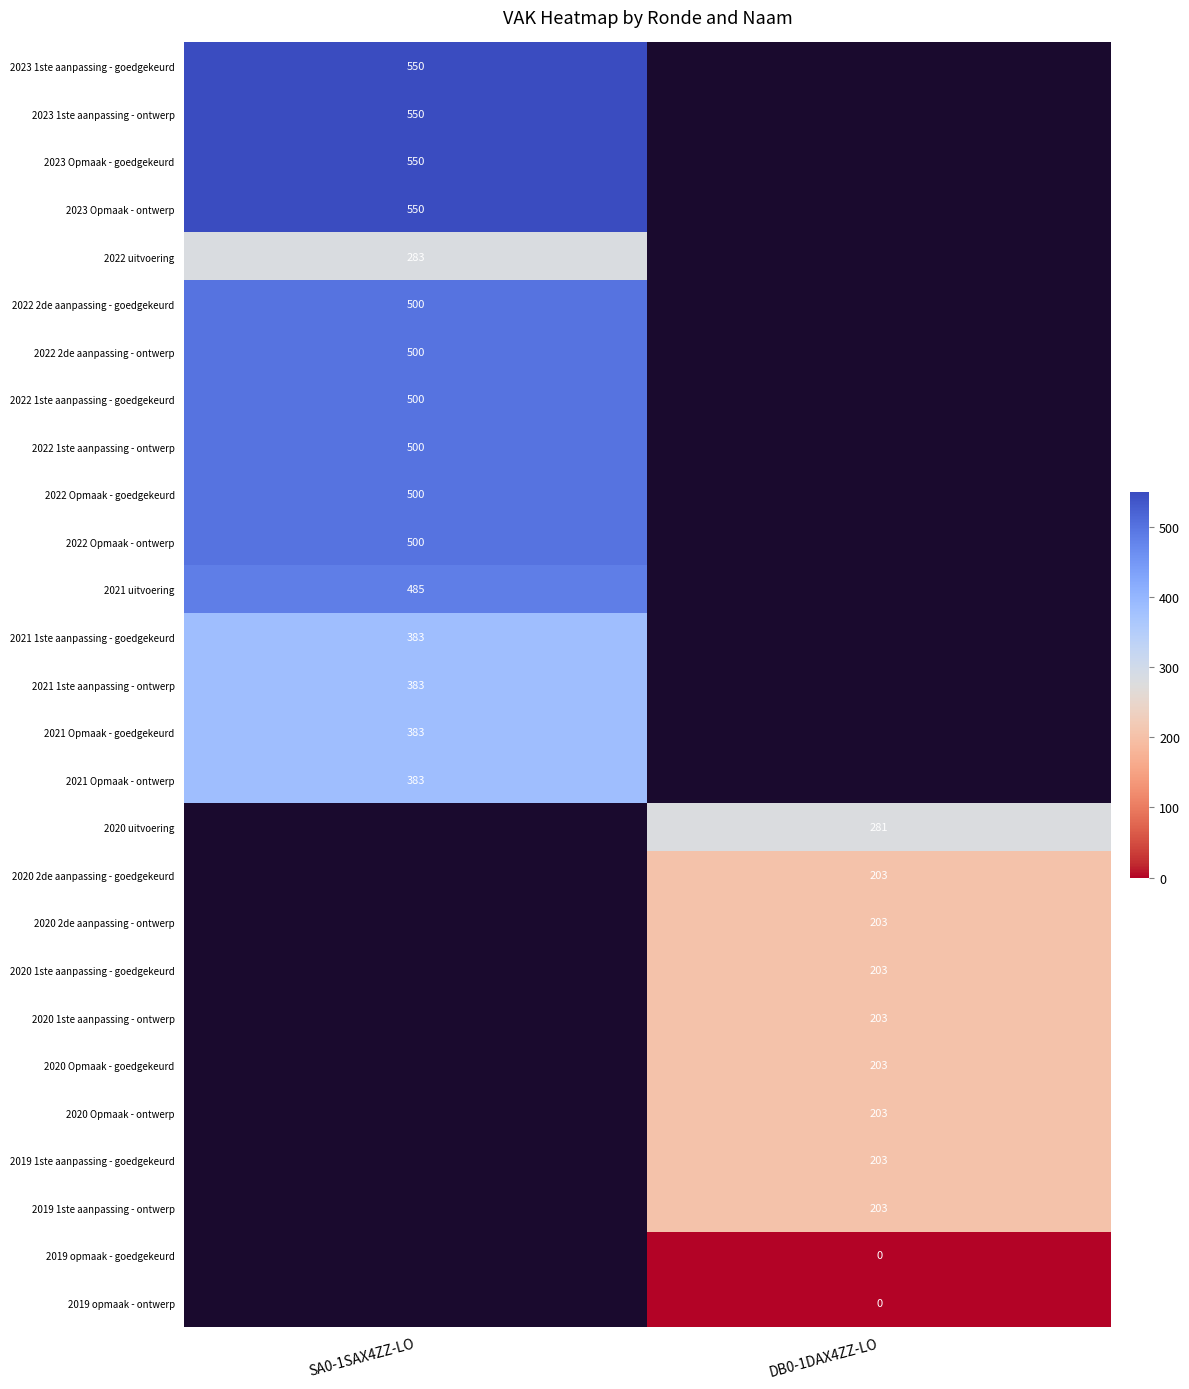

Which category has the highest value across all series?

SA0-1SAX4ZZ-LO